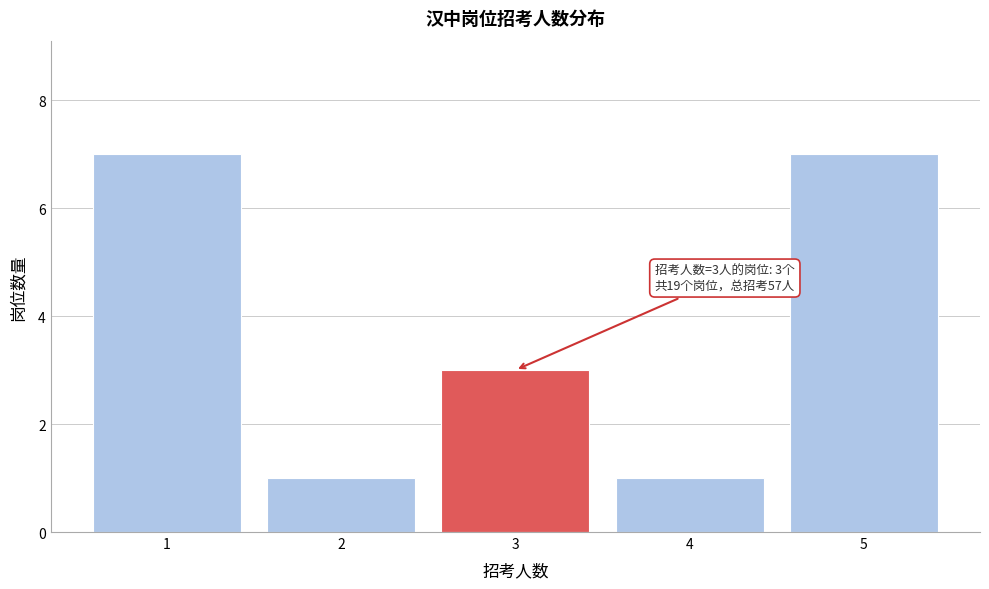

Reading right to left, extract all data points from this chart.

5=7	4=1	3=3	2=1	1=7